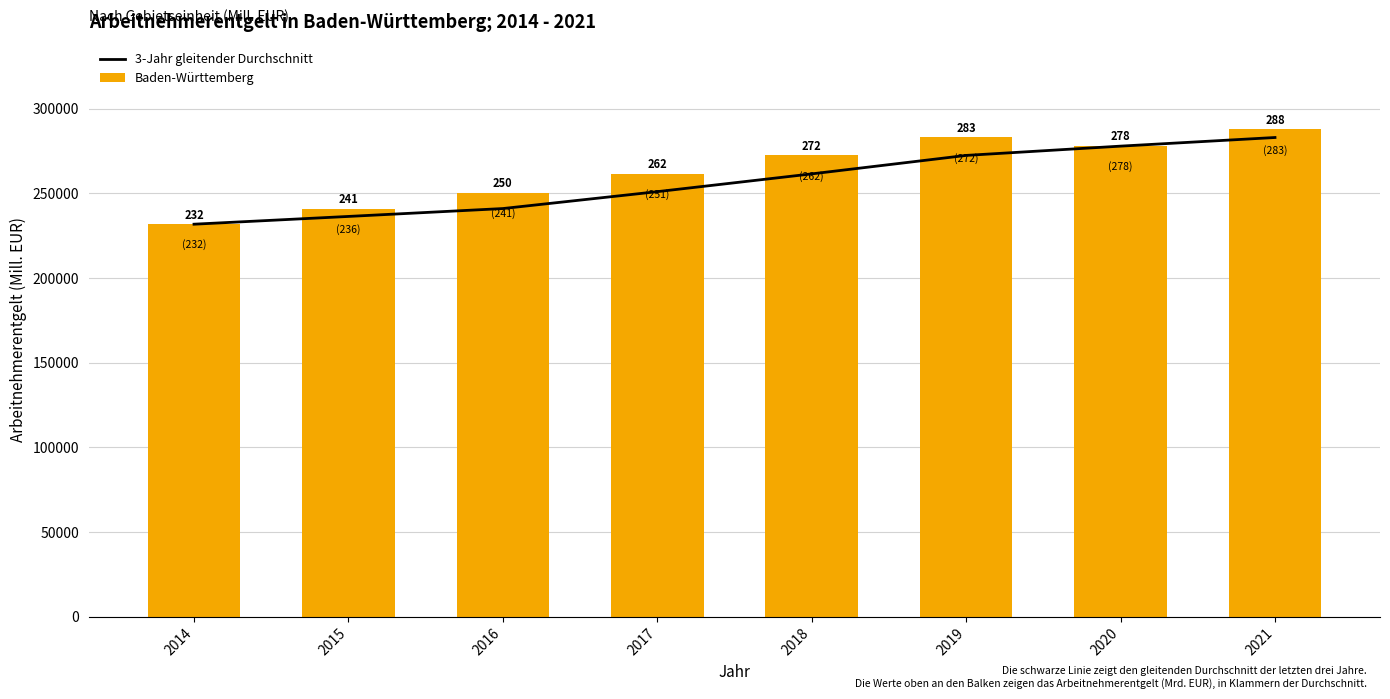

What is the difference between the highest and lowest values at 2019?

10662.7